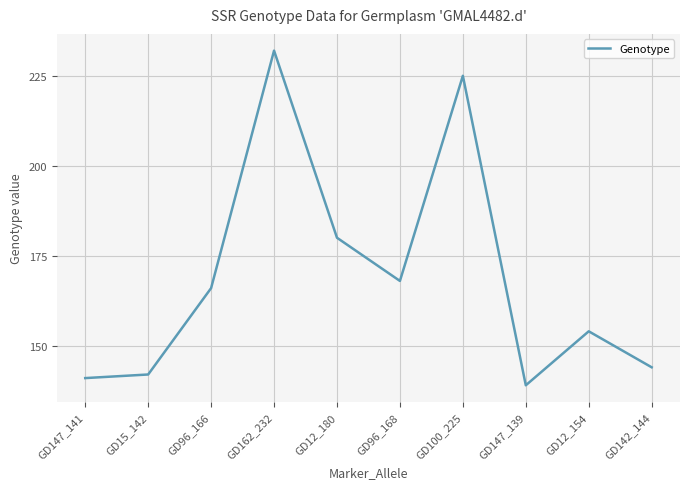

Is it true that the value at GD12_154 is 154?

True